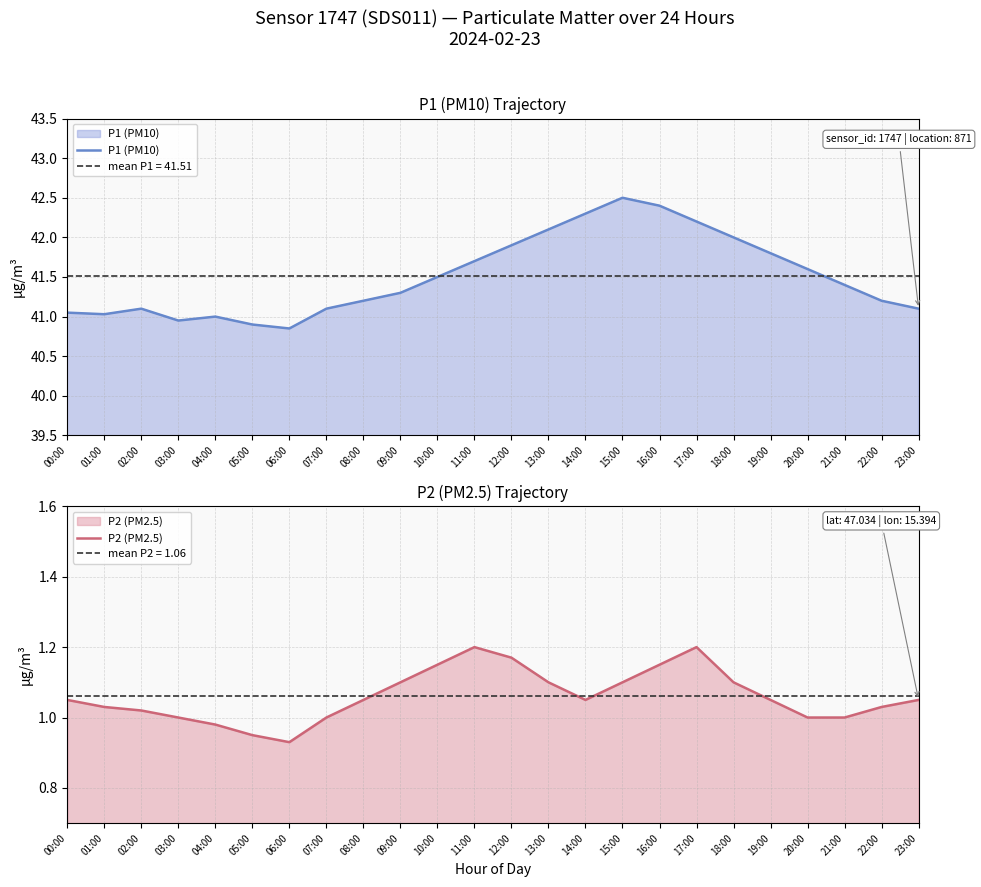

True or false: P1 (PM10) has a value of 41.0 at 00:00.

True